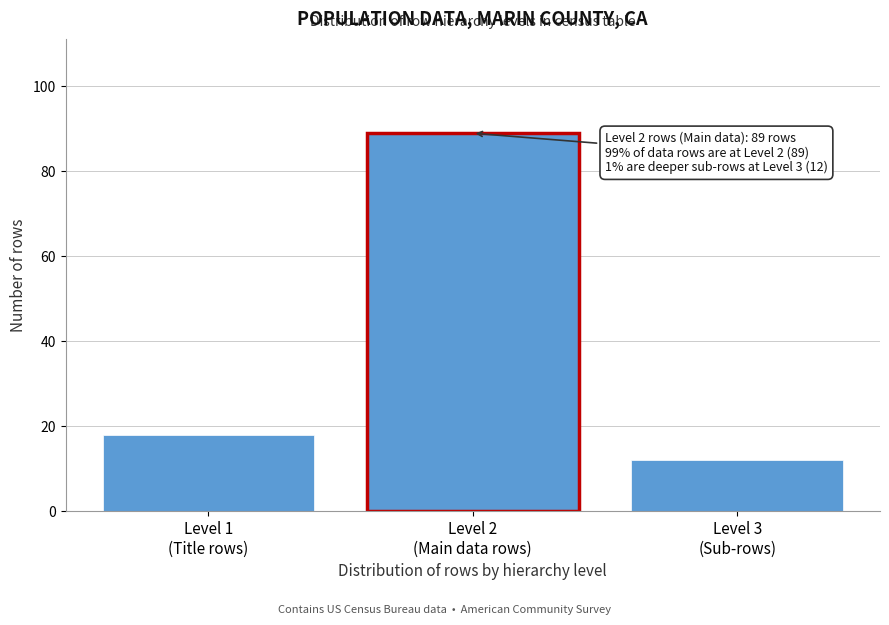

Reading right to left, transcribe all the data shown in this chart.

12	89	18